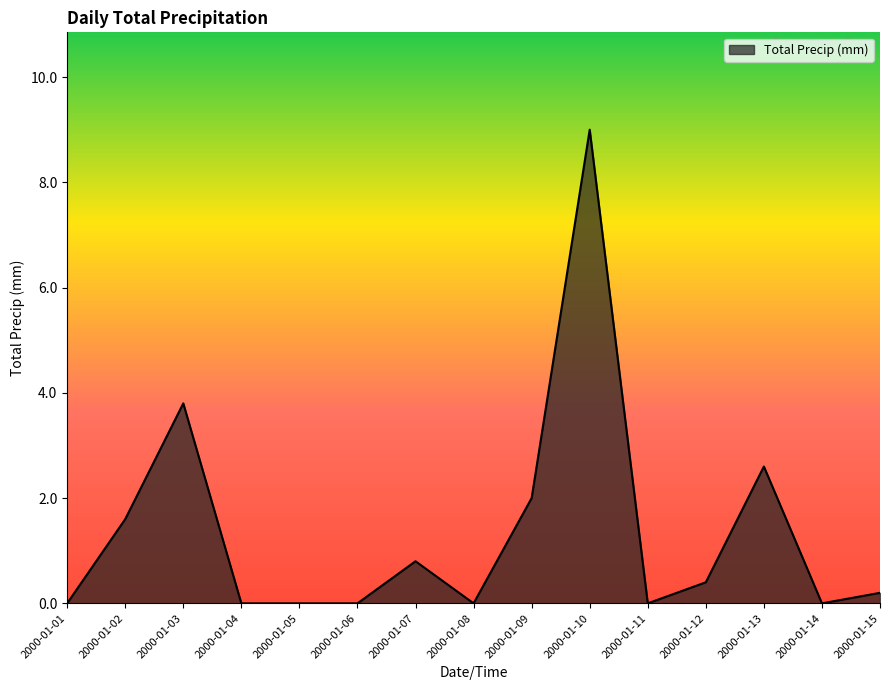

What is the difference between the second highest and minimum values?

3.8